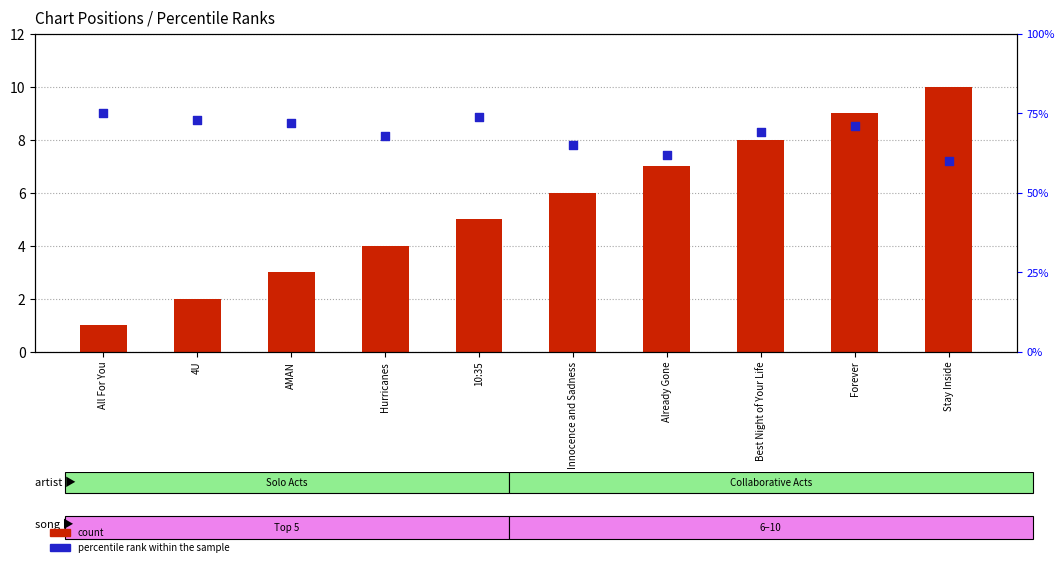

Which series contains the highest Y value?

percentile rank within the sample